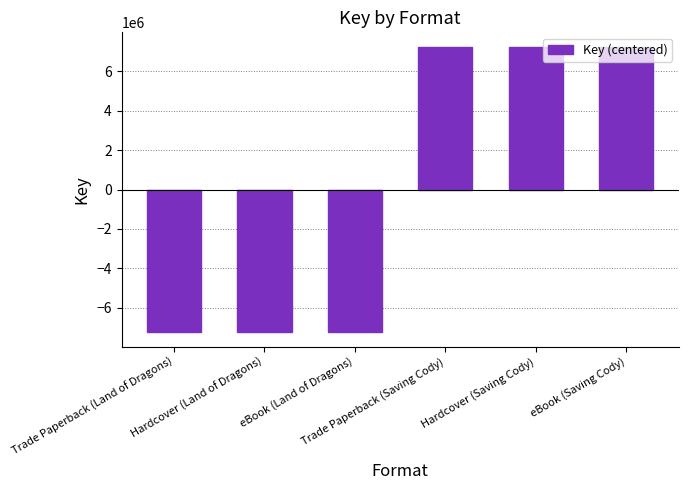

What is the difference between the second highest and second lowest values?

14523550